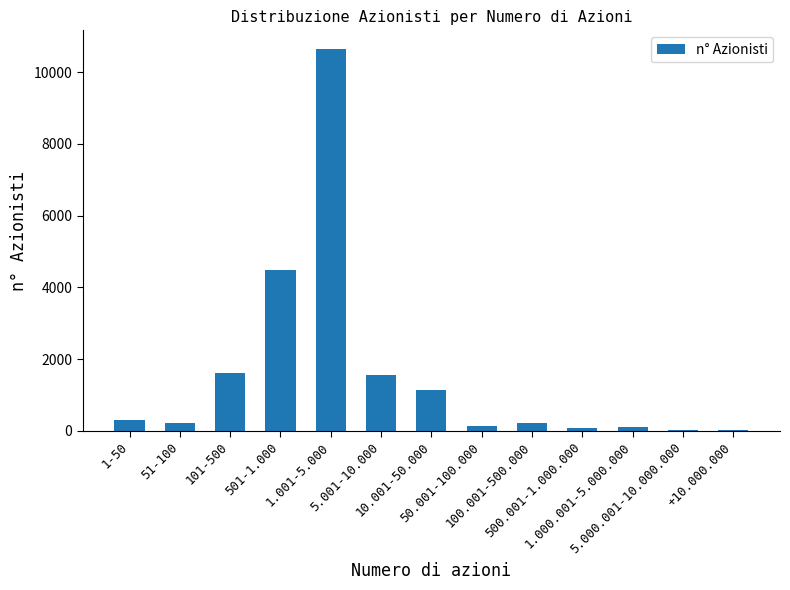

What is the change in value from 500.001-1.000.000 to 1.000.001-5.000.000?

+30